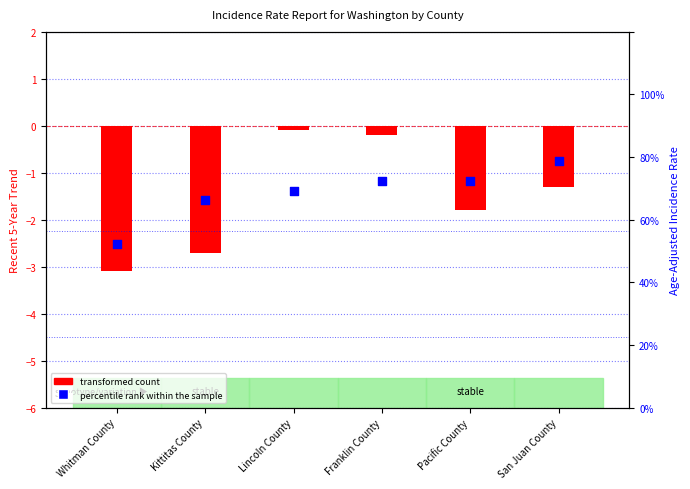

What is the change in value from Whitman County to Franklin County?

+20.2